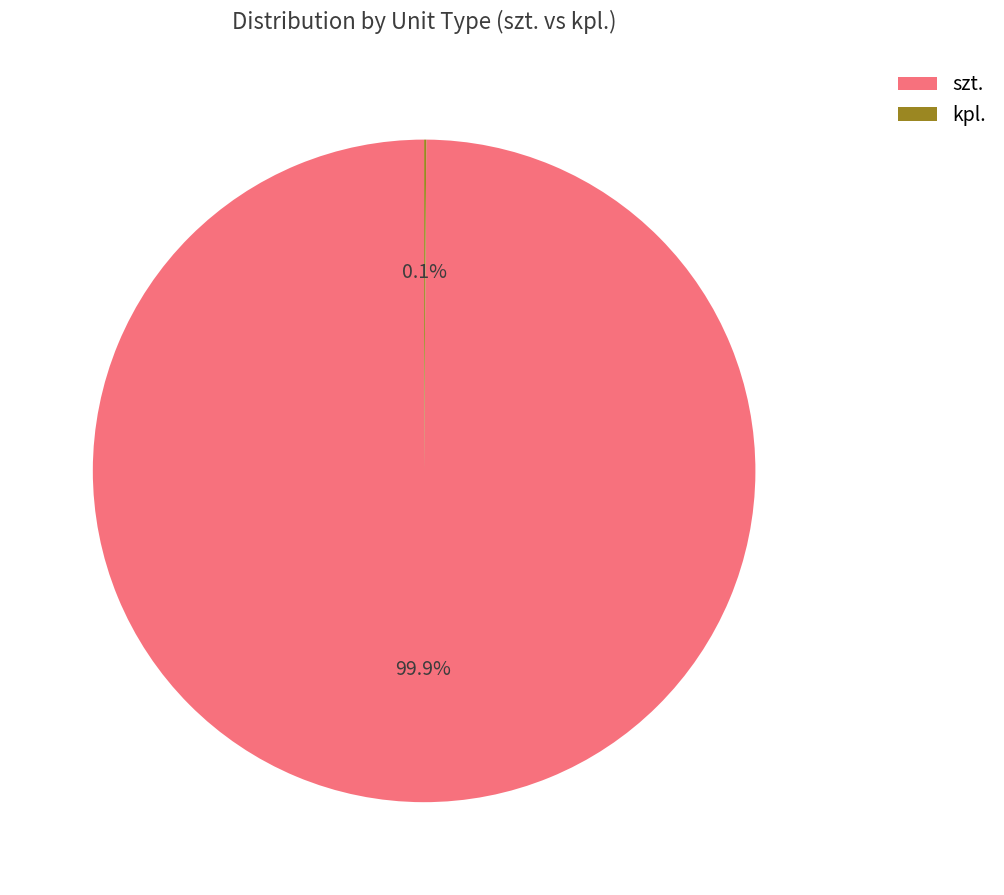

Which slice is the largest?

szt.